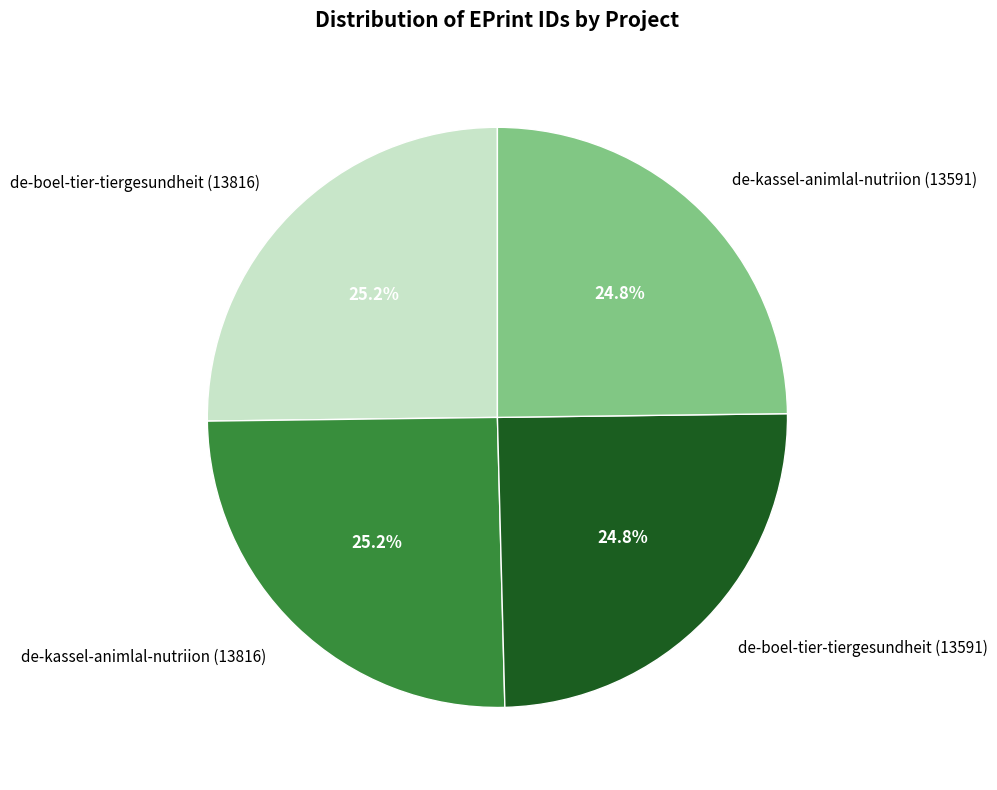

What is the total percentage of de-kassel-animlal-nutriion (13591) and de-boel-tier-tiergesundheit (13591)?

49.6%